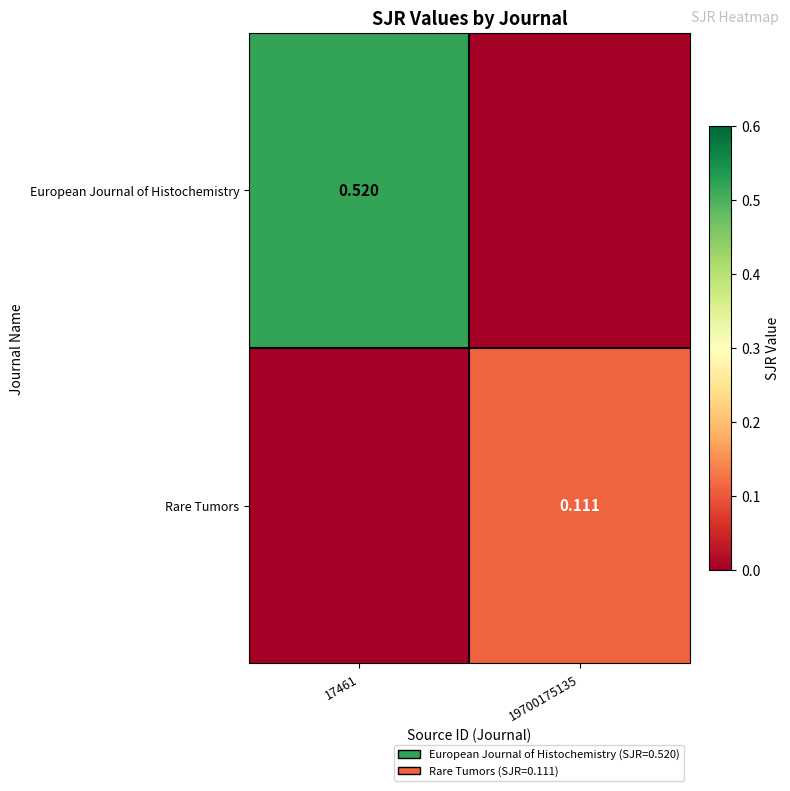

Is the value of Rare Tumors at 19700175135 greater than the value of European Journal of Histochemistry at 17461?

No